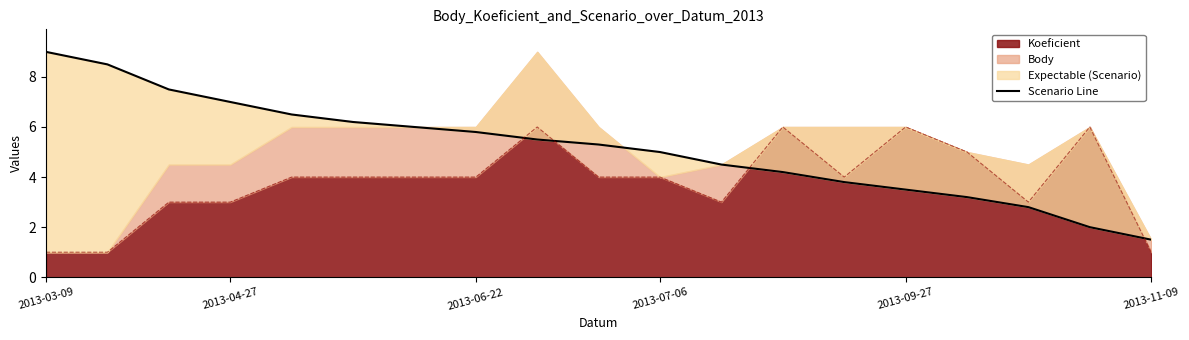

True or false: Koeficient has a value of 4 at 2013-06-22.

True